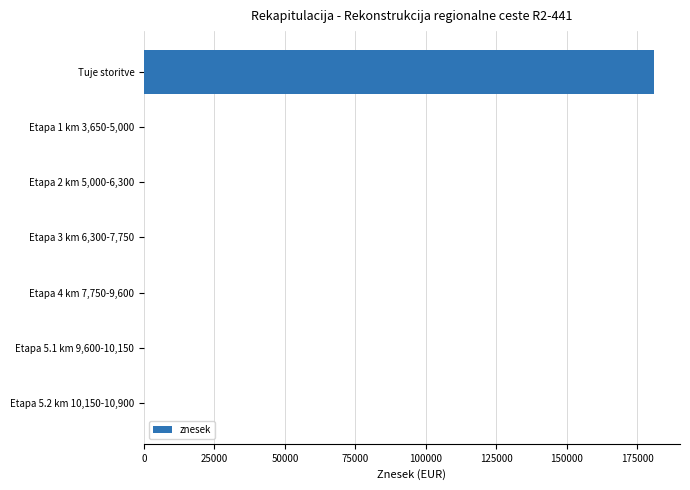

What is the greatest value displayed?

181150